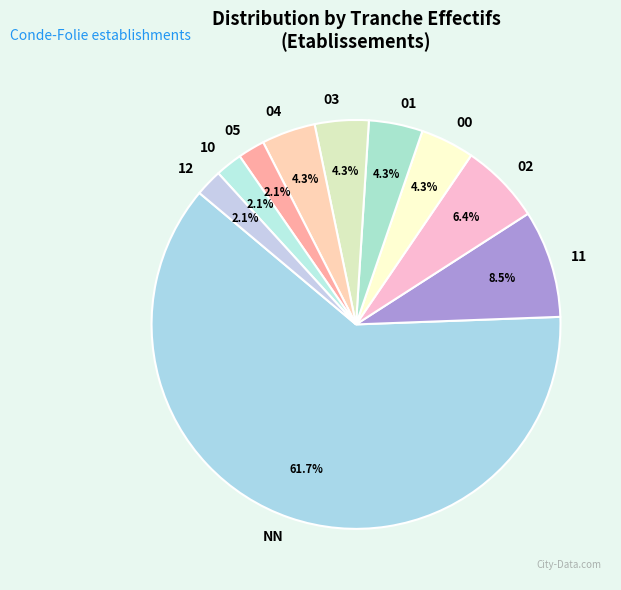

What is the total percentage of 05 and 03?

6.4%